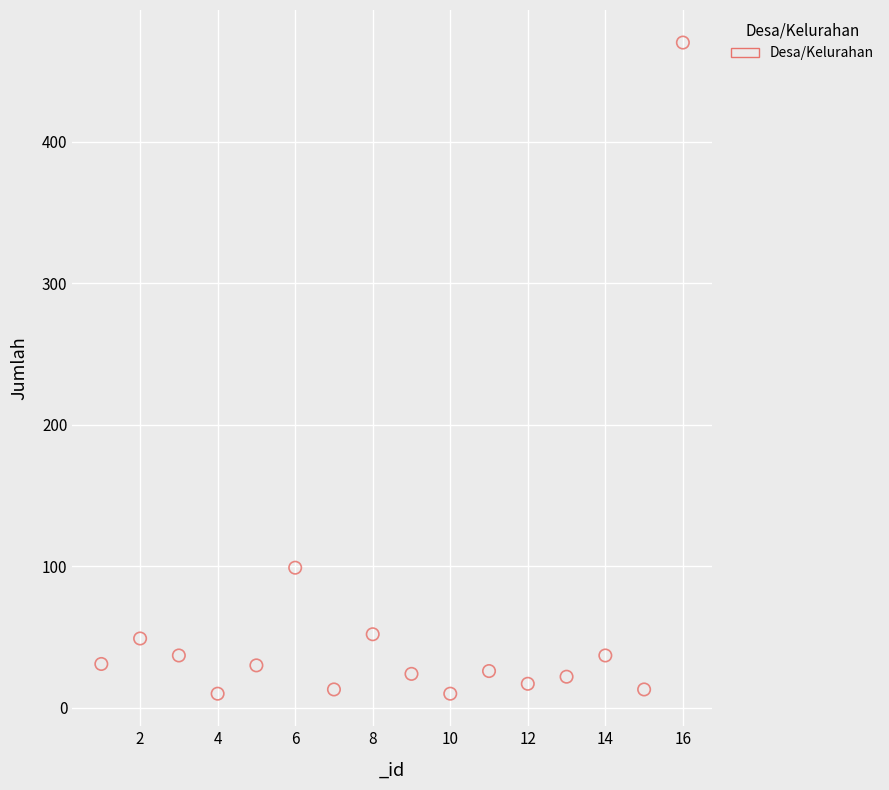

What is the range of X values (max minus min)?

15